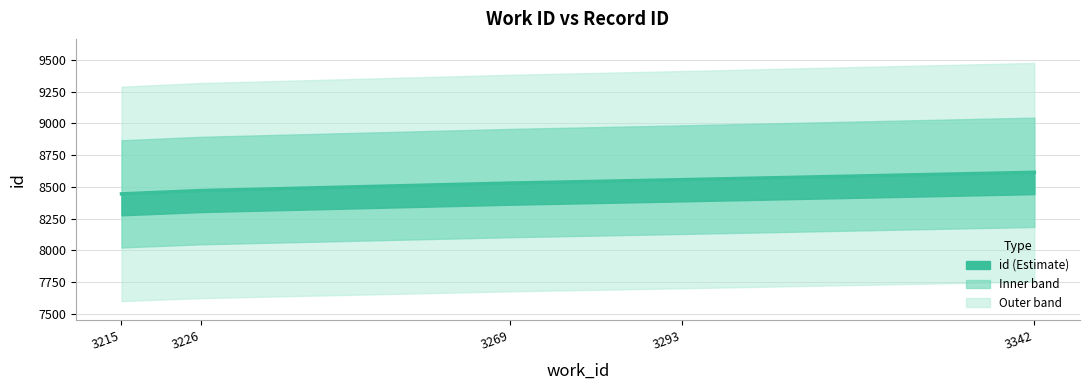

Rank the categories by value from highest to lowest.

3342, 3293, 3269, 3226, 3215